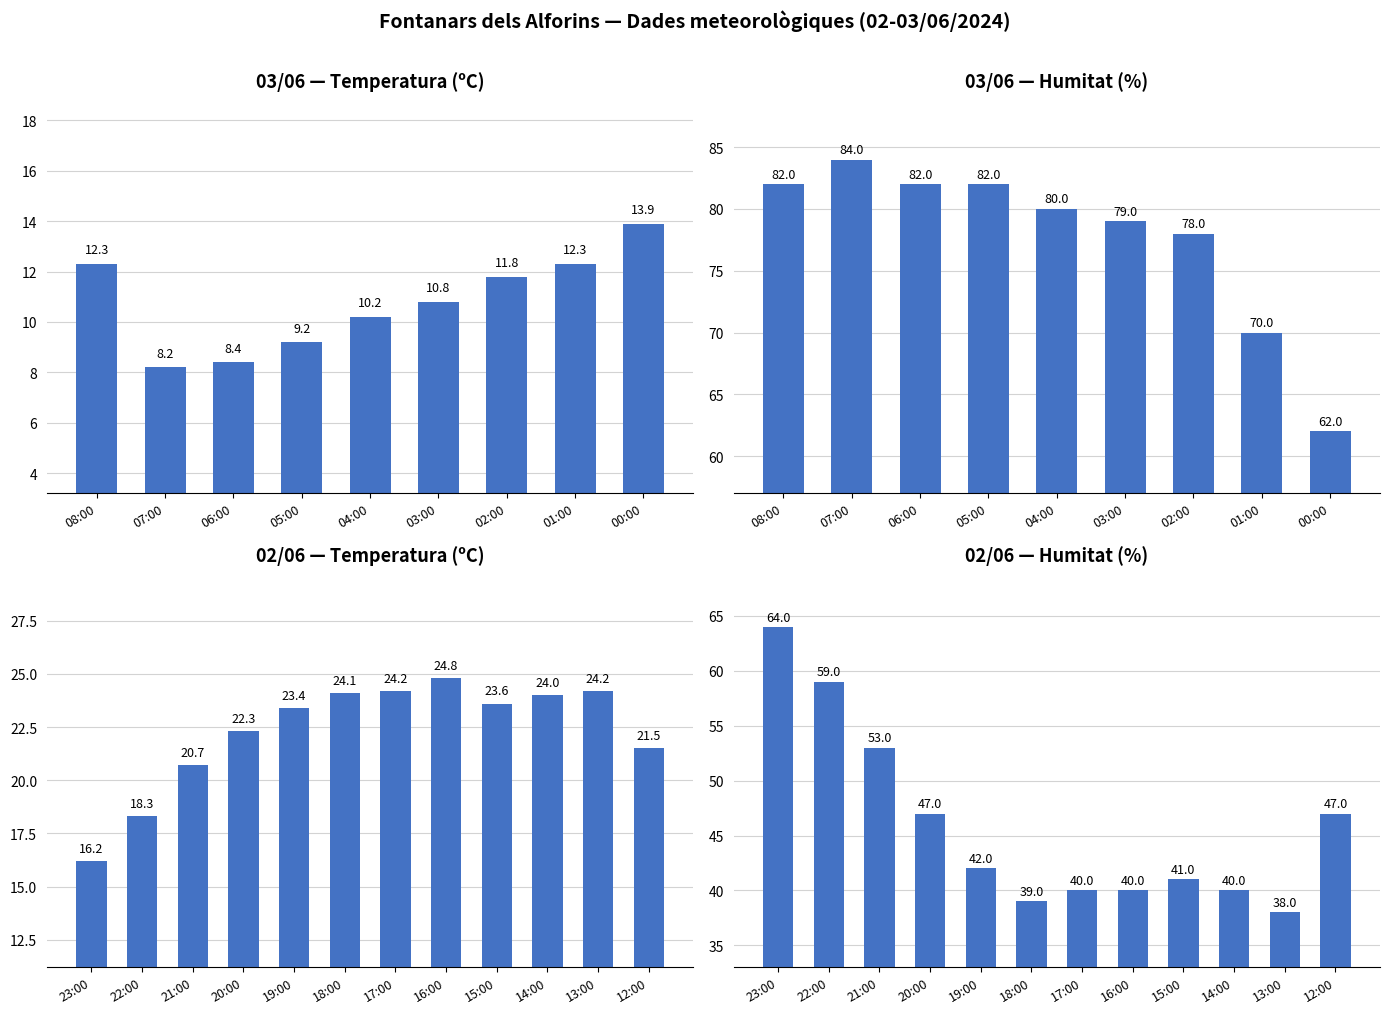

True or false: Temperatura (ºC) has a value of 12.3 at 01:00.

True